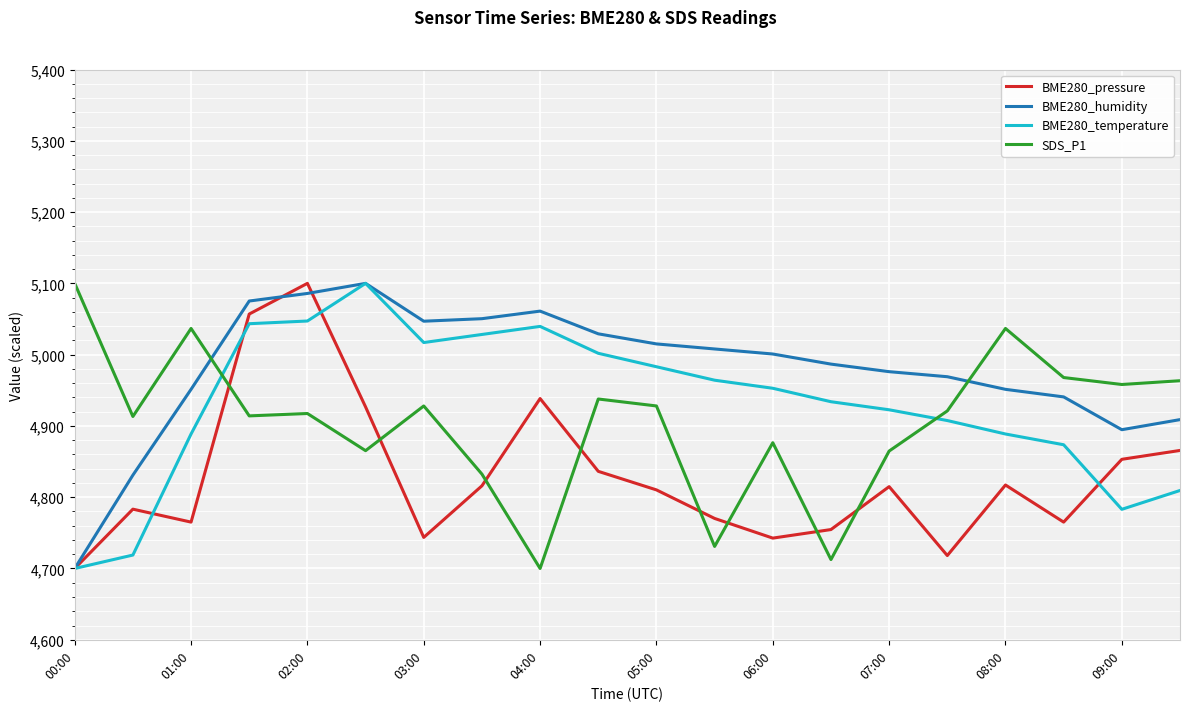

What is the greatest value displayed?

5100.0